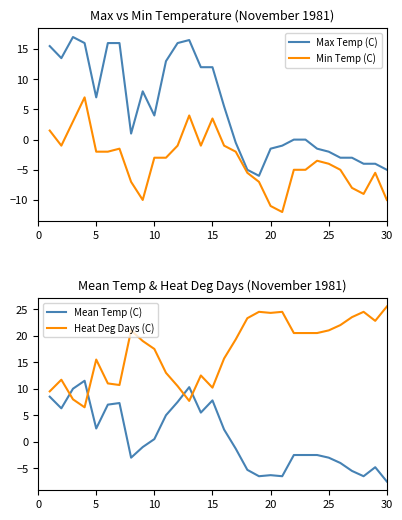

Does the chart display data point markers on the line(s)?

No